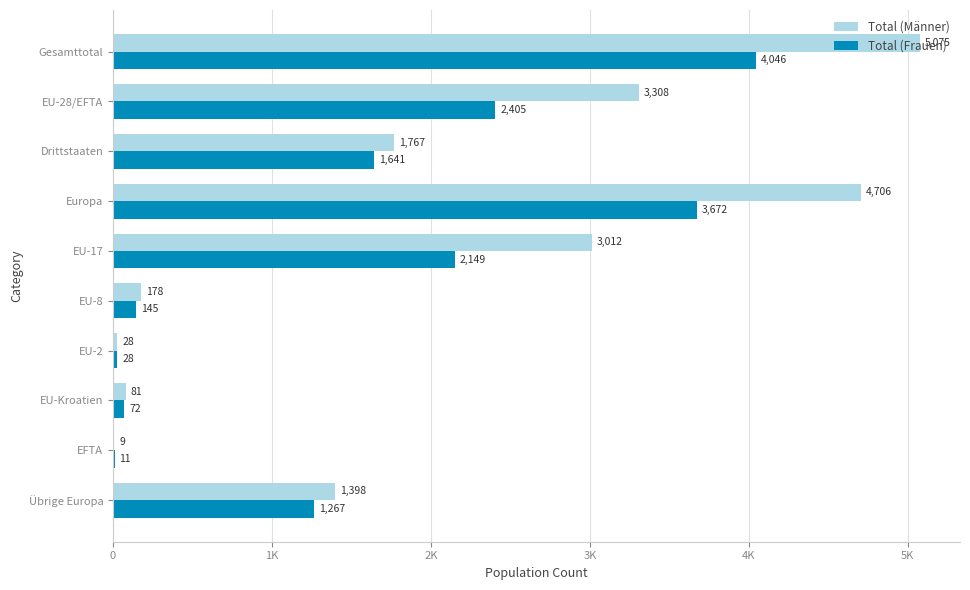

What are all the series names shown in the legend?

Total (Männer), Total (Frauen)